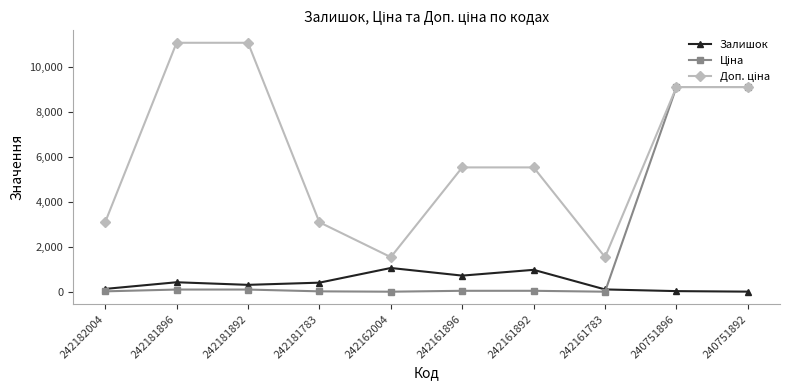

What is the value of the Залишок point at the 2nd from the left?

434.0